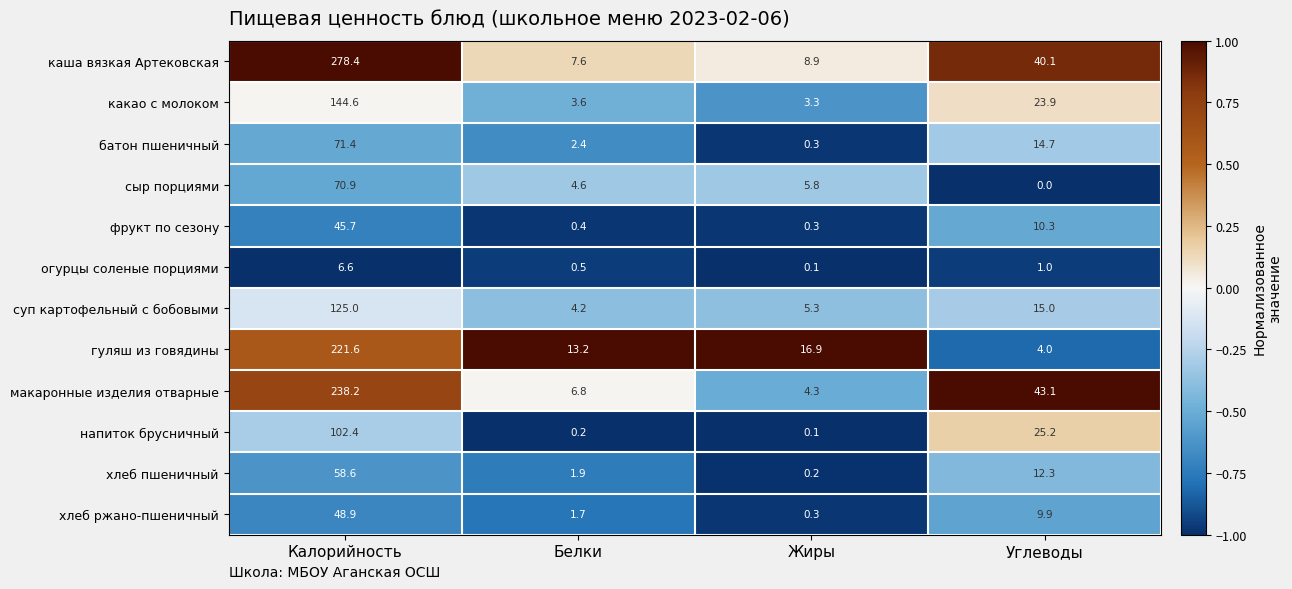

The напиток брусничный series shows 25.2 at Углеводы. True or false?

True